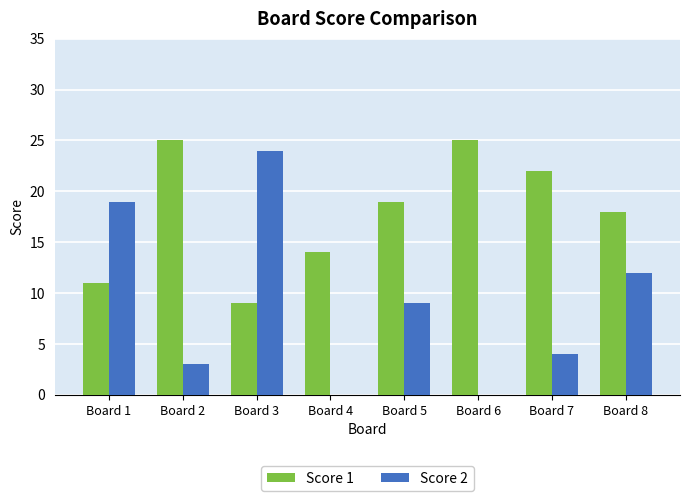

The Score 1 series shows 11 at Board 1. True or false?

True